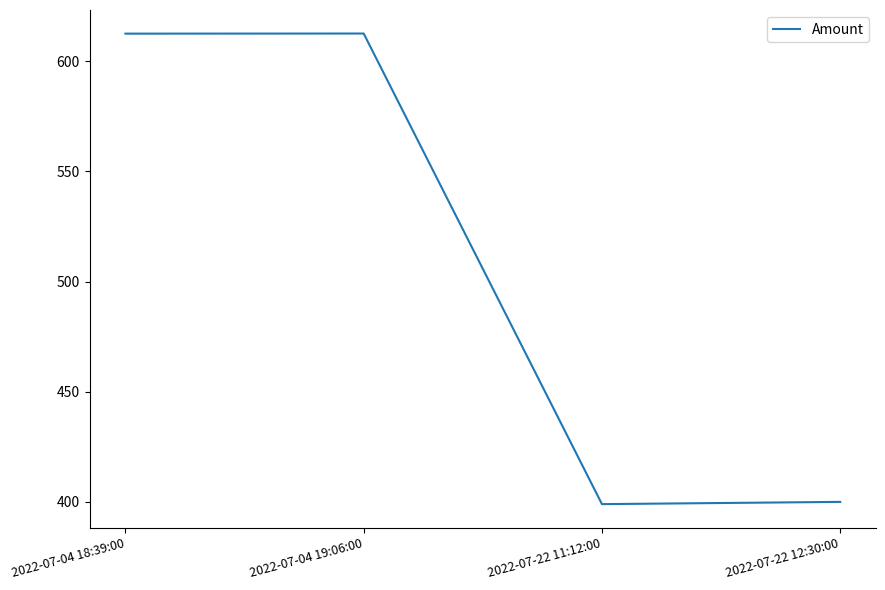

How many series are shown in this chart?

1